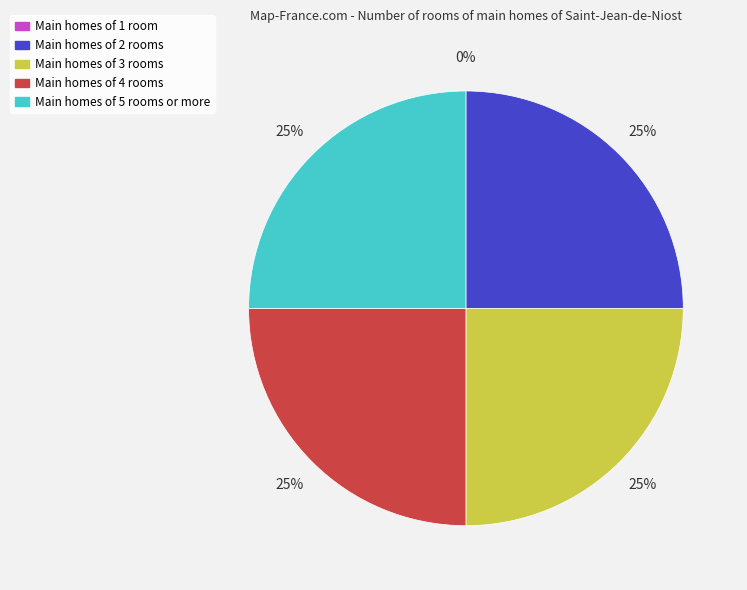

Is it true that Main homes of 2 rooms is 25% of the pie?

True